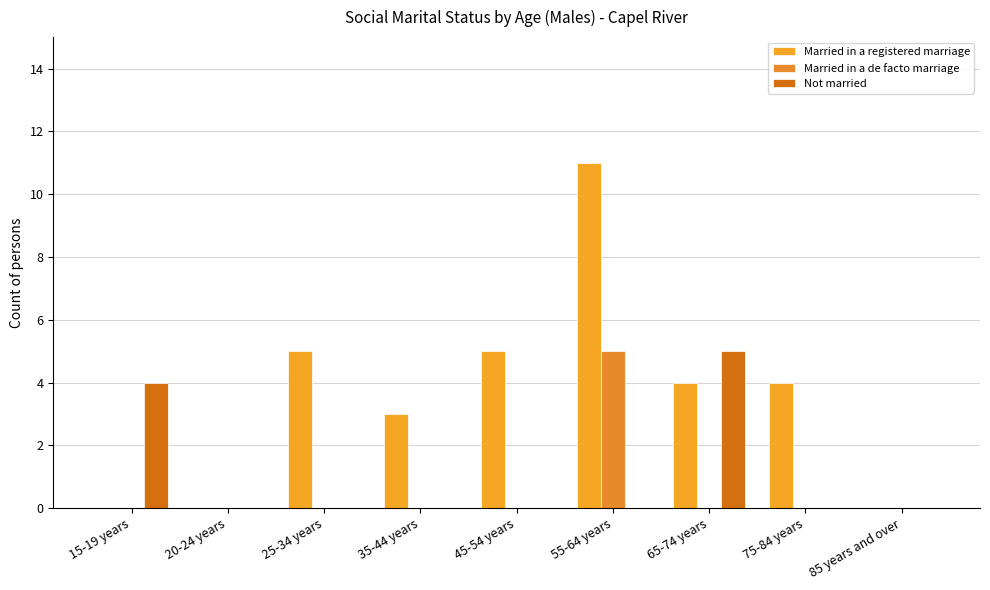

What is the sum of all Not married values?

9